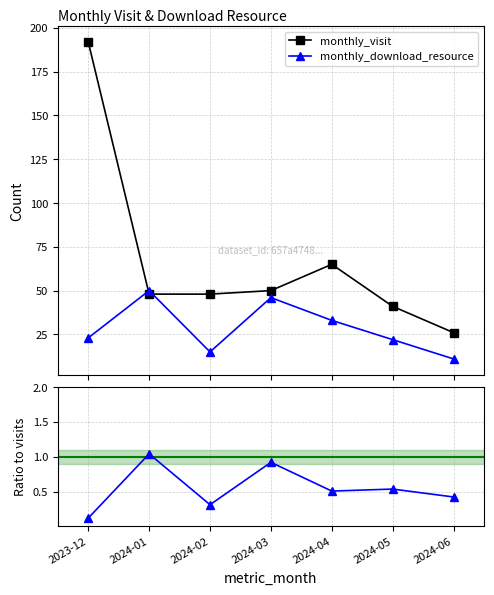

At which label is downloads/visits ratio closest to 0?

2023-12